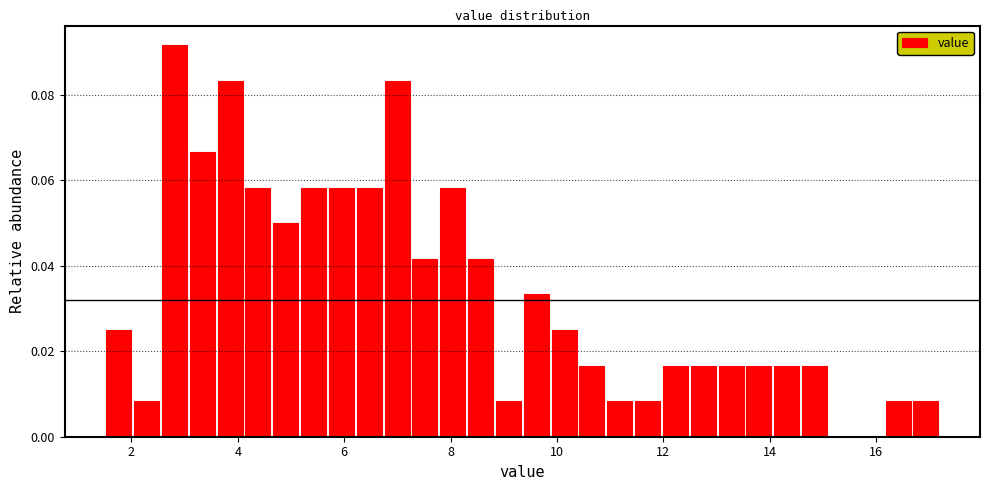

Read against the x-axis, roughly where is the centre of the tallest bar?

2.8